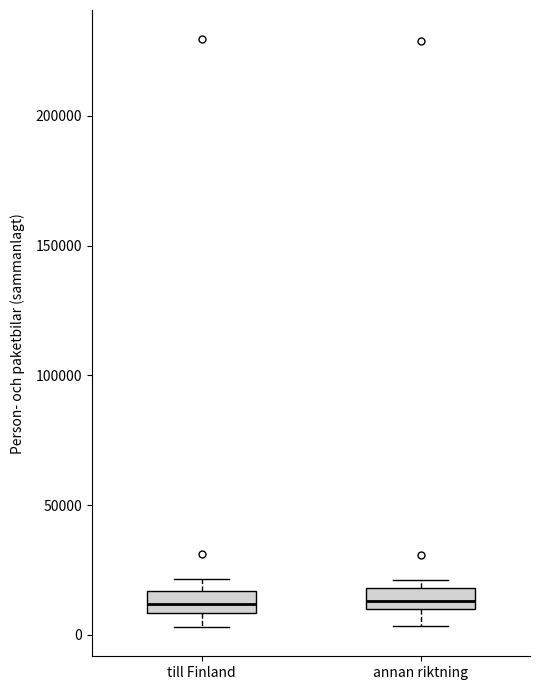

Where is the upper edge of the box for till Finland on the y-axis? The values are not printed on the chart, so give them approximately, as read against the axis.

15000